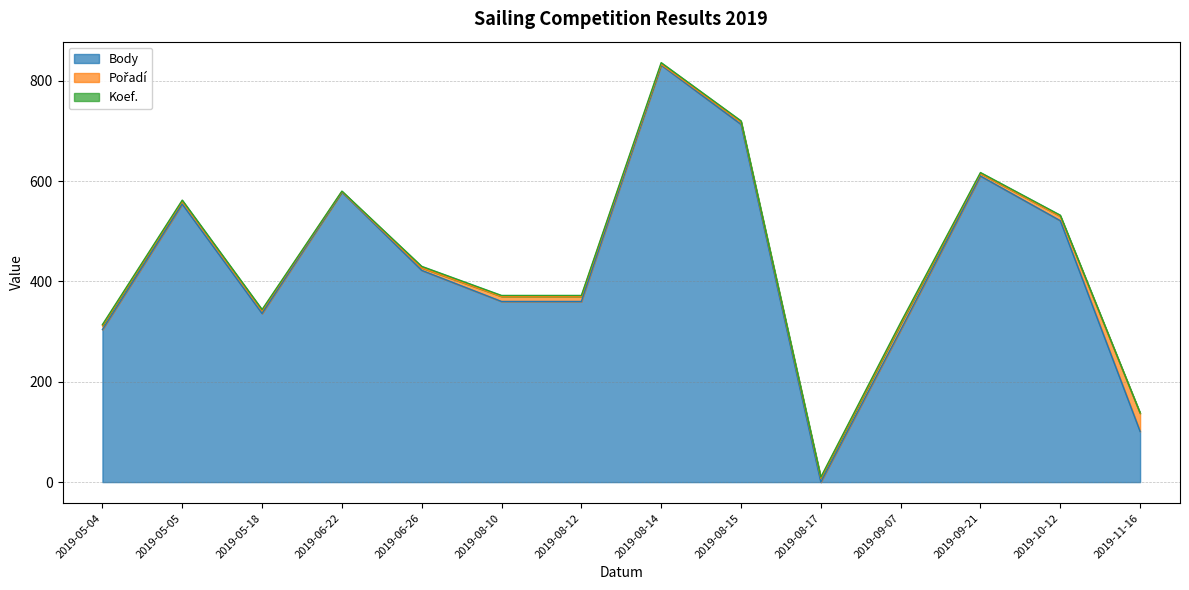

Rank the series by their maximum value, from highest to lowest.

Body, Pořadí, Koef.